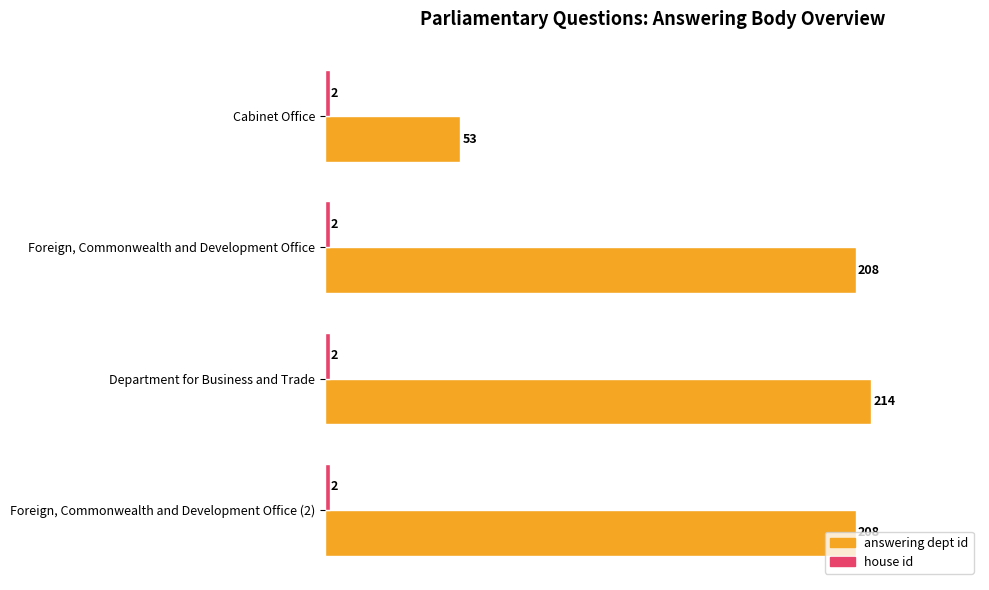

What is the difference between the highest and lowest values at Foreign, Commonwealth and Development Office?

206